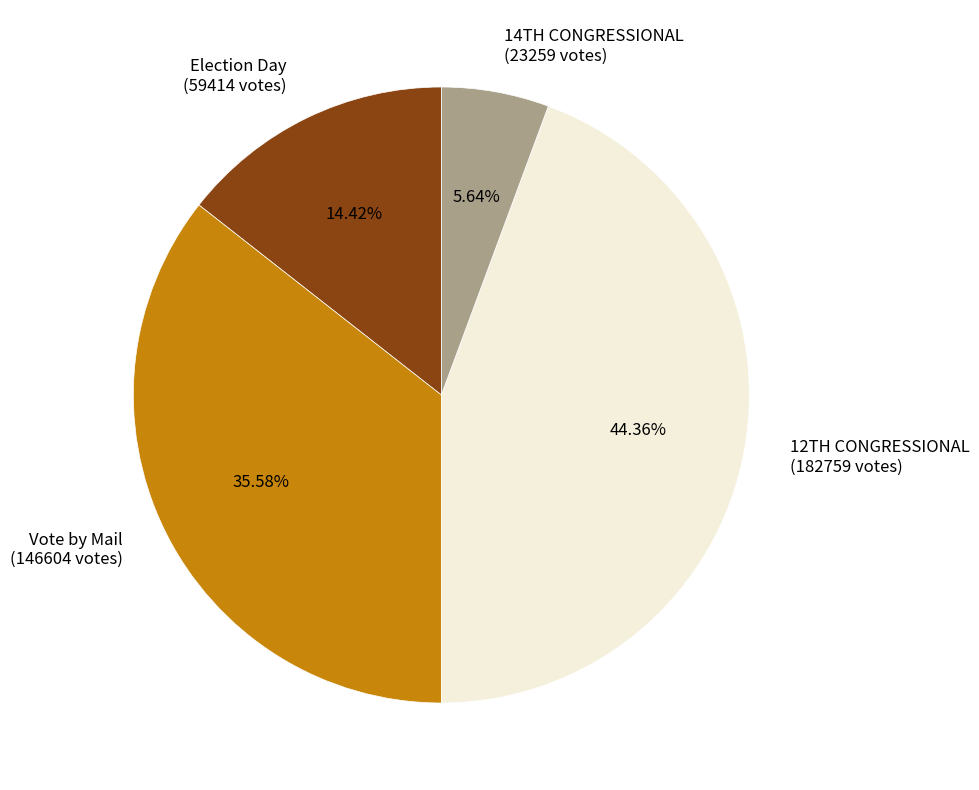

To the nearest percent, what is the difference between the largest and smallest slice percentages?

39%